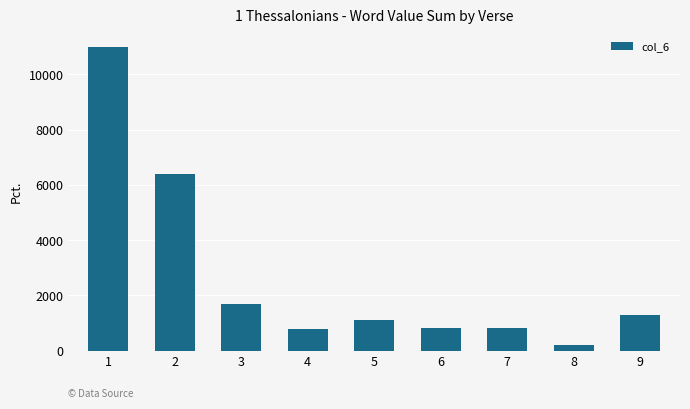

What is the change in value from 3 to 8?

-1486